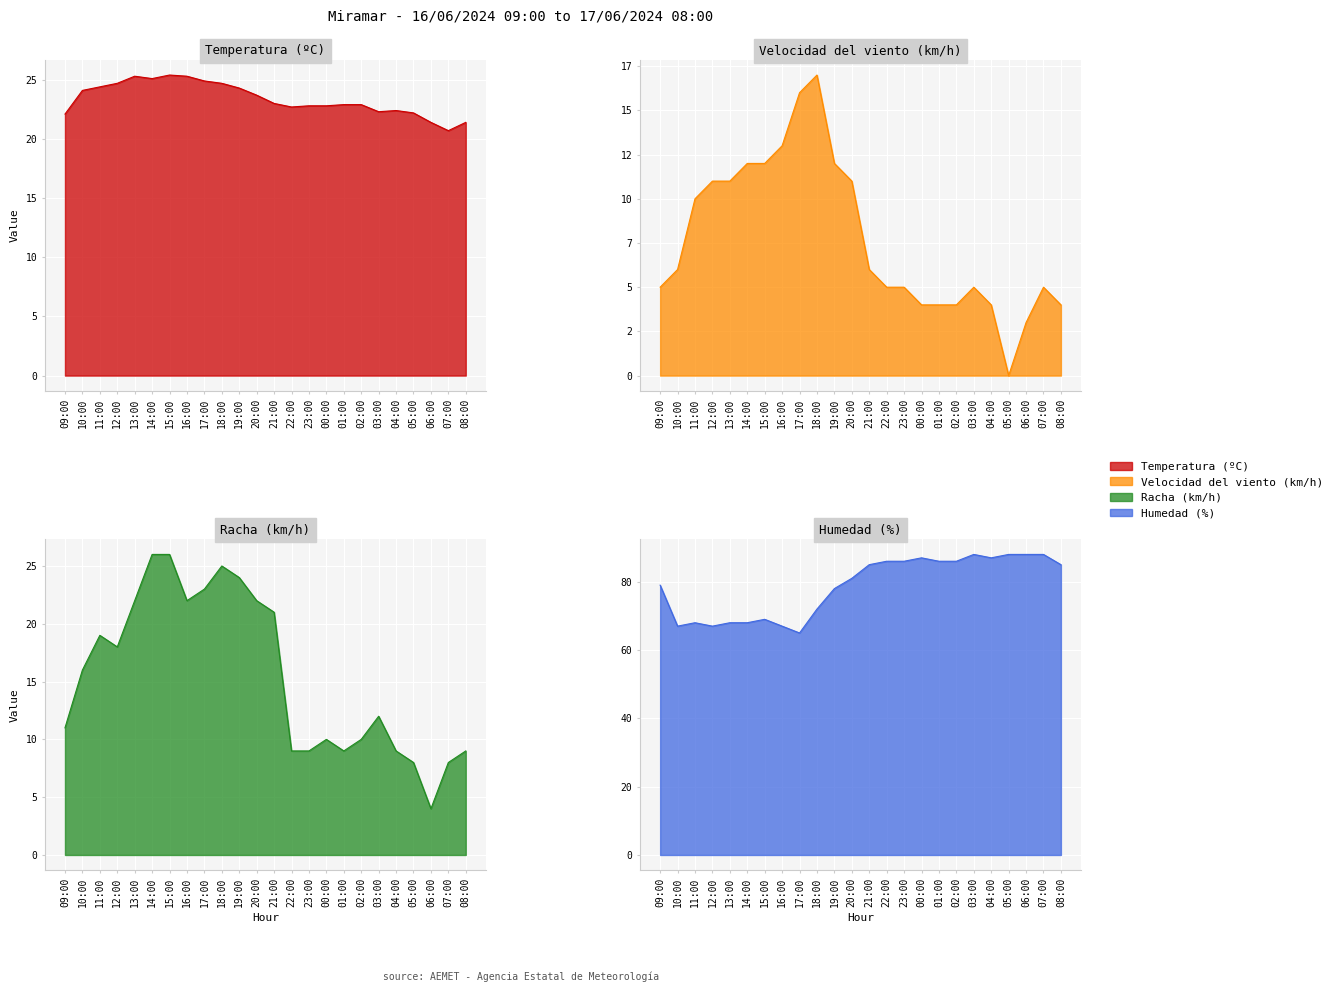

Which series has the largest total across all categories?

Humedad (%)